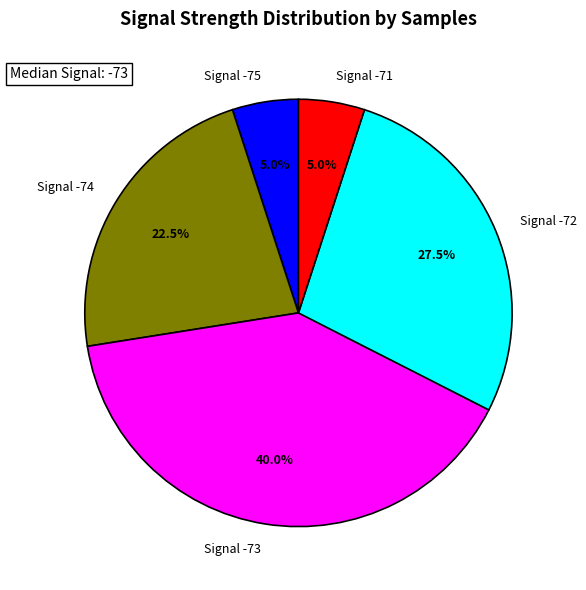

To the nearest percent, what is the average slice percentage?

20%